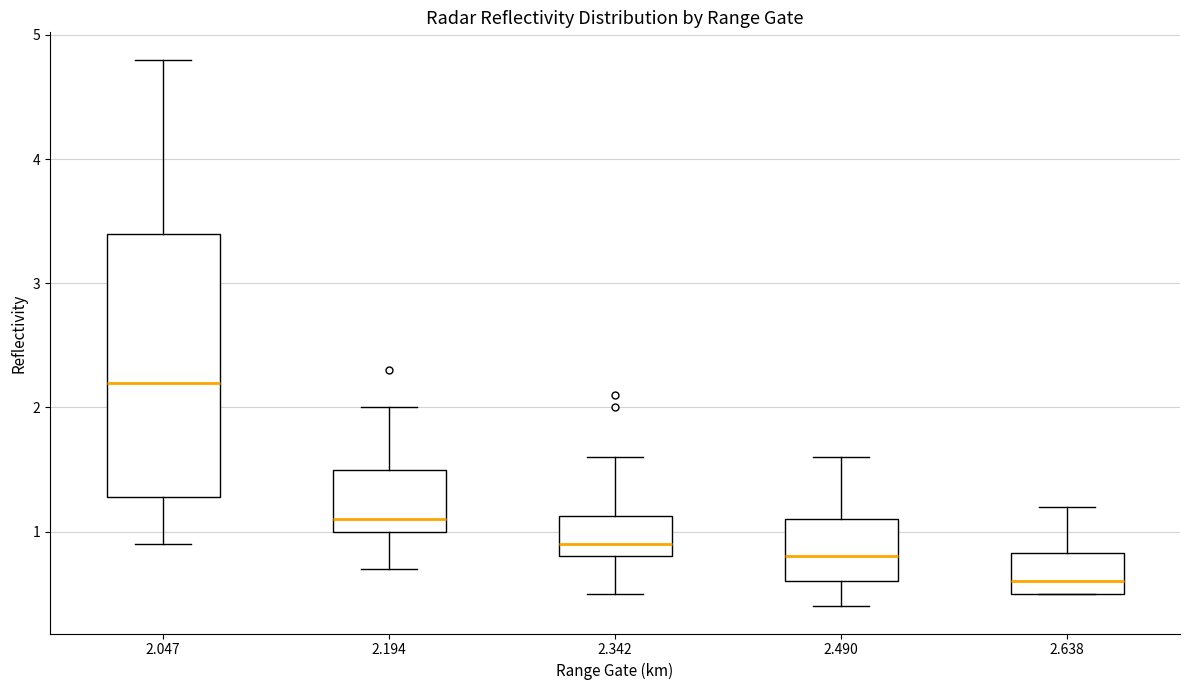

Comparing the boxes themselves (not the whiskers), which one is the tallest?

2.047